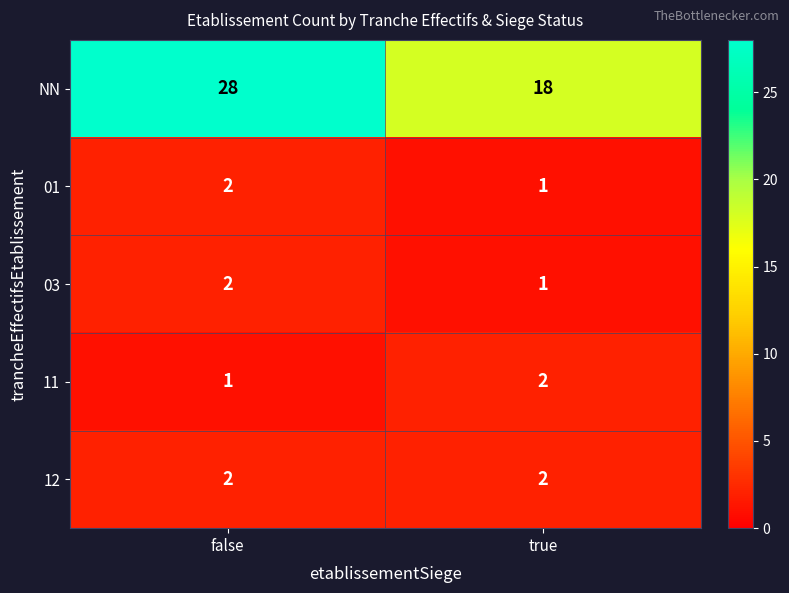

How many values in the 03 series are below 2?

1